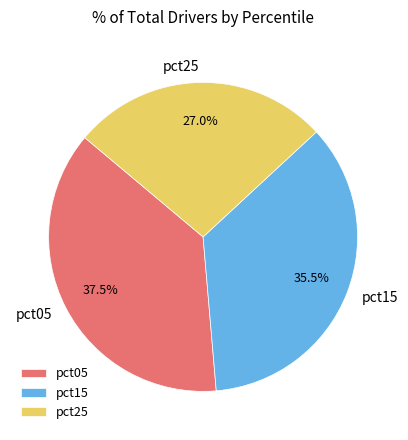

How much of the chart is everything except pct25?

73.0%